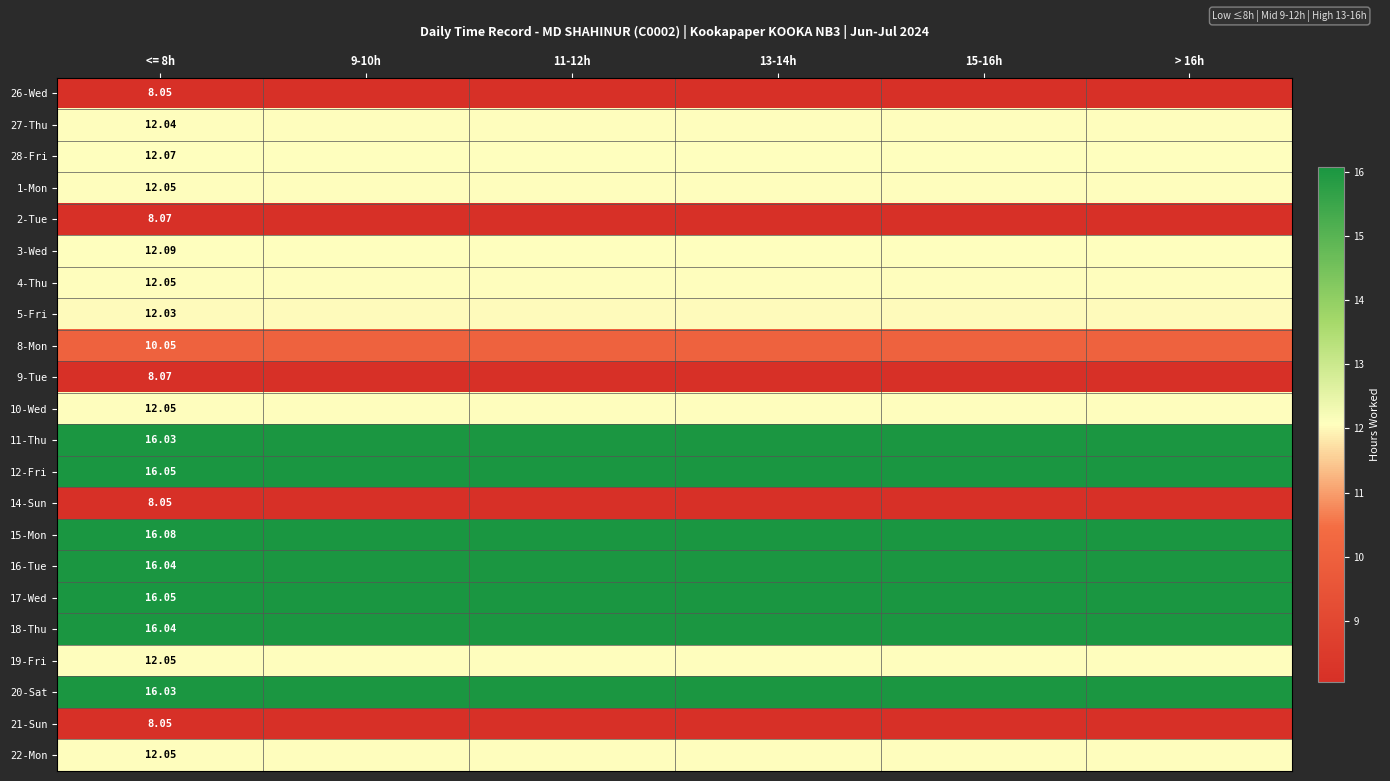

Rank the categories by 3-Wed value from highest to lowest.

<= 8h, 9-10h, 11-12h, 13-14h, 15-16h, > 16h